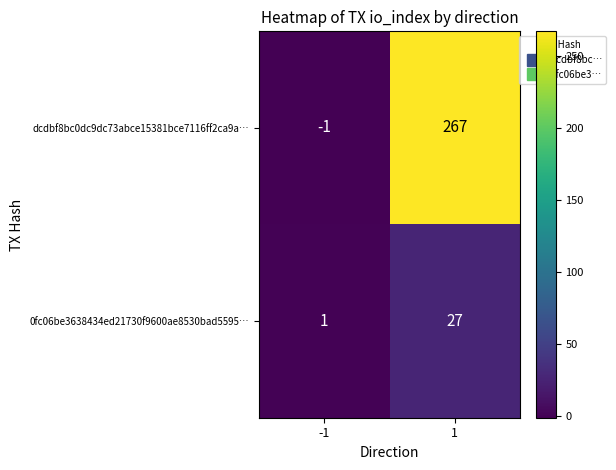

How many data points does each series have?

2